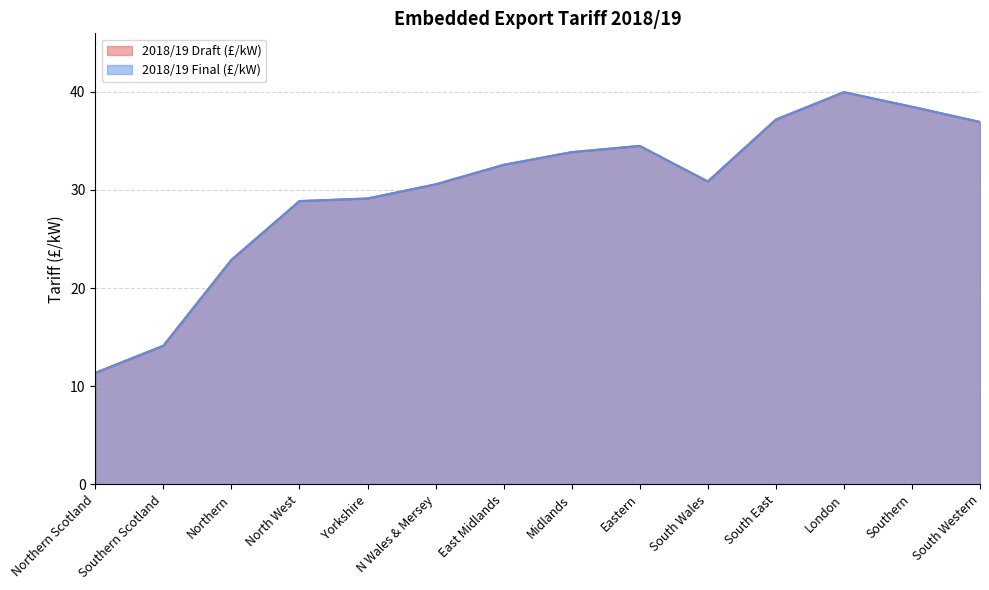

Where is the first local maximum for 2018/19 Draft (£/kW)?

Eastern